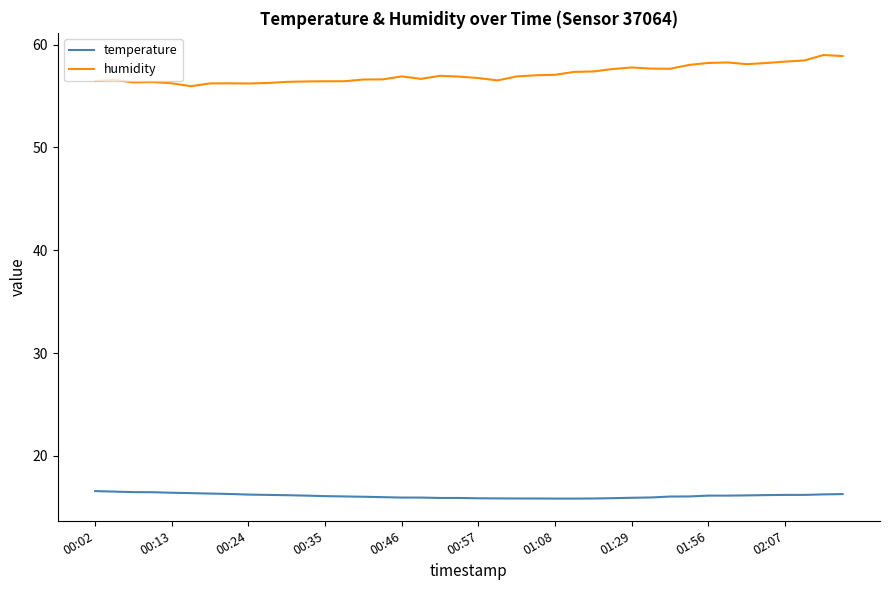

True or false: temperature and humidity cross at least once.

False